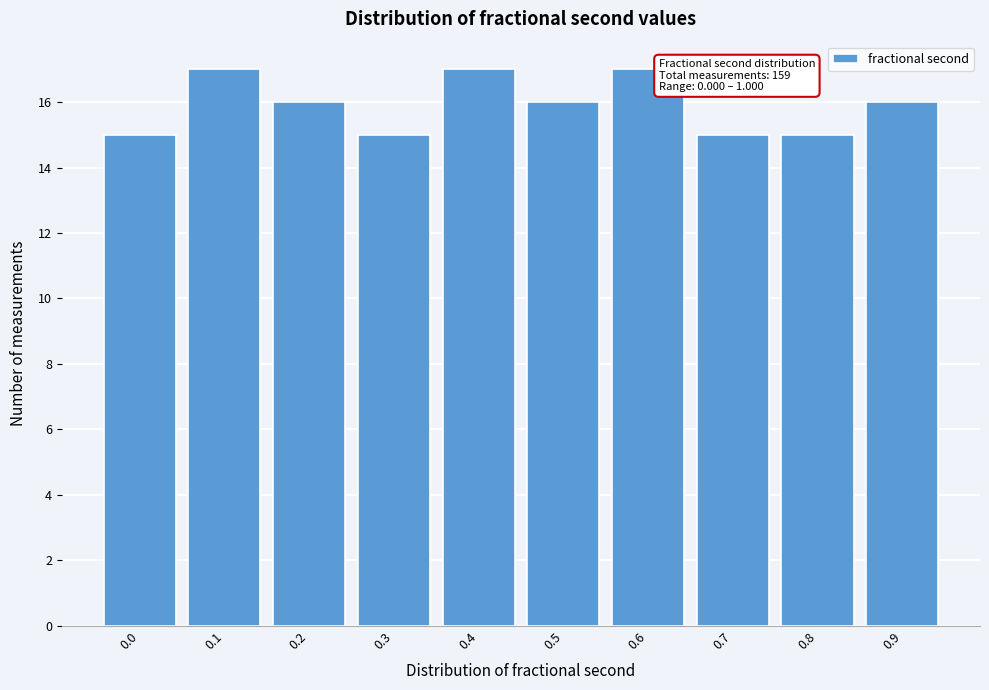

Reading left to right, list all the values displayed in this chart.

15	17	16	15	17	16	17	15	15	16